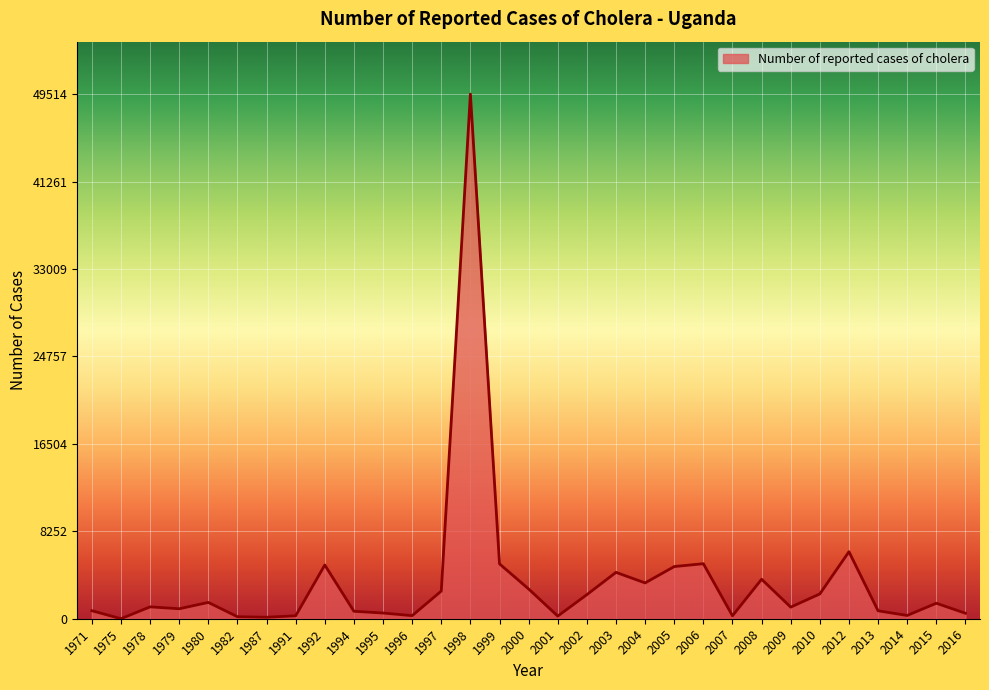

What is the difference between the maximum and minimum values?

49511